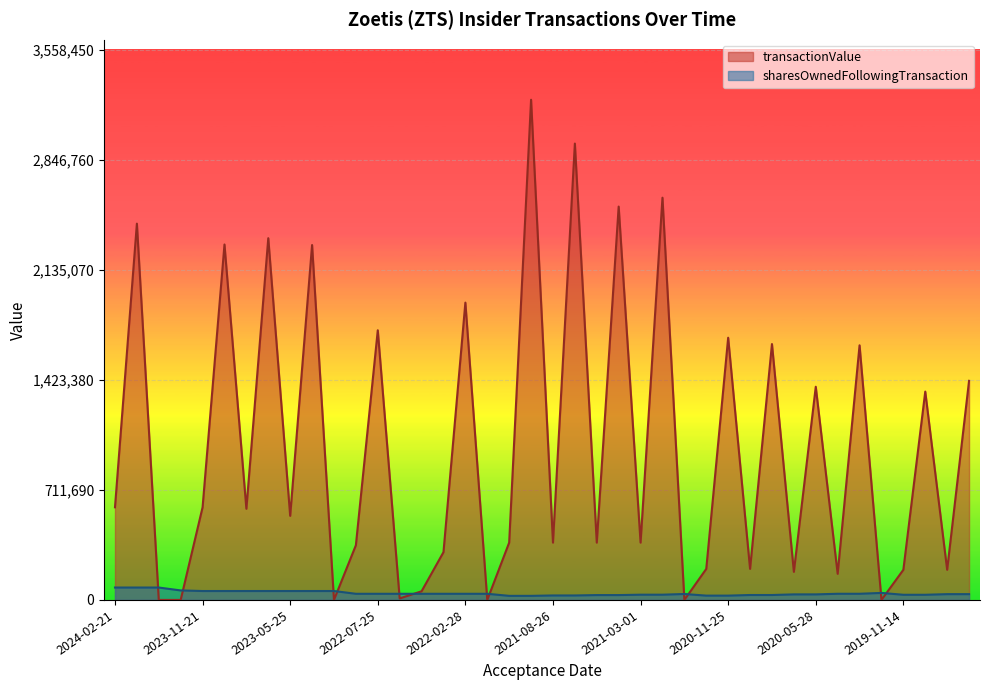

Where does the transactionValue series first go above 543790?

2024-02-21